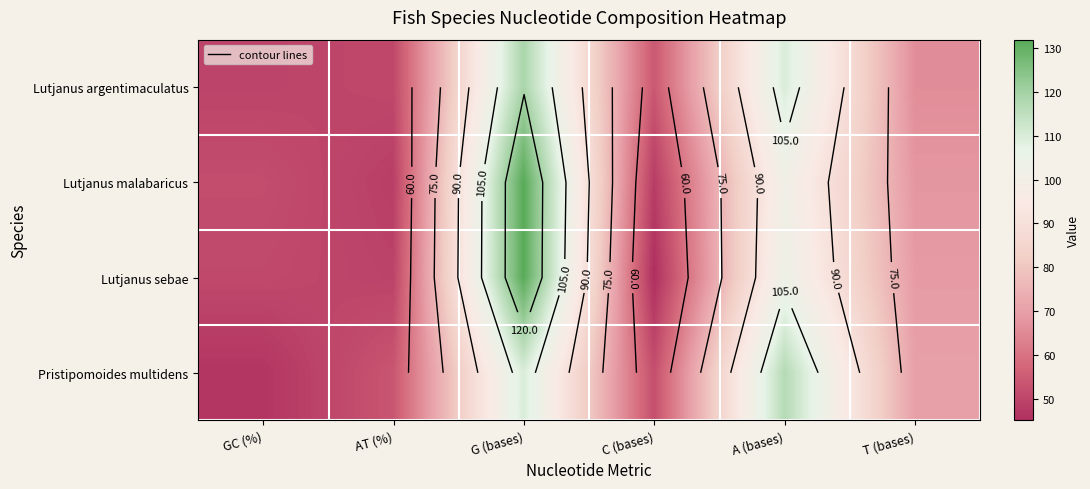

What is the greatest value displayed?

132.0